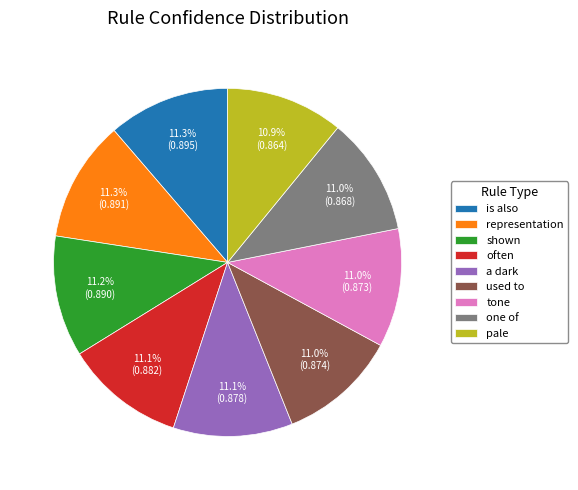

What is the total percentage of pale and representation?

22.2%